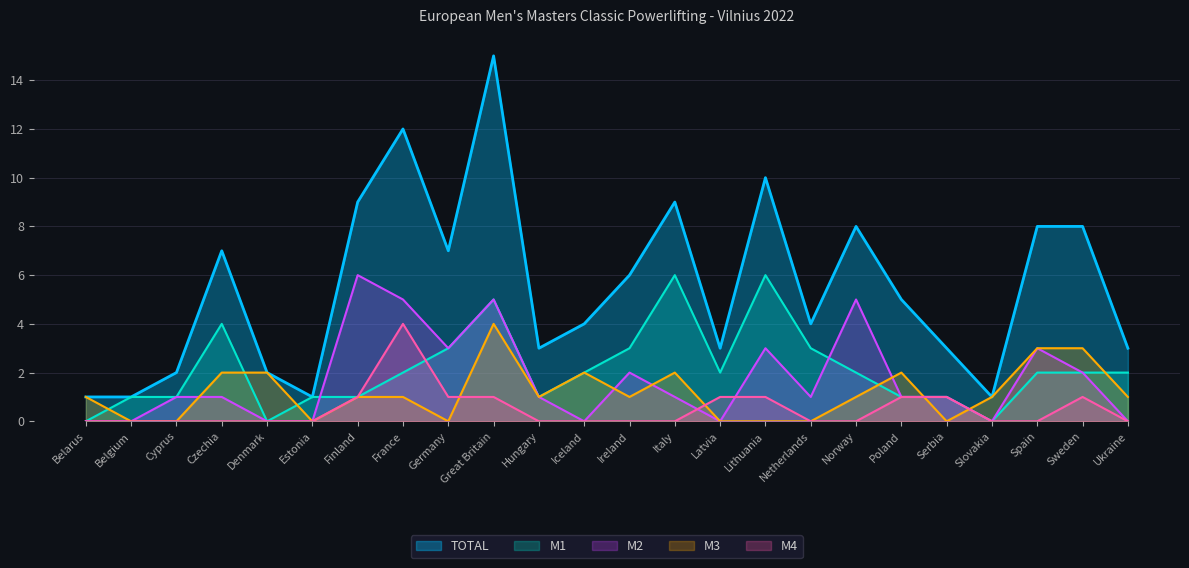

Count the number of categories in the chart.

24